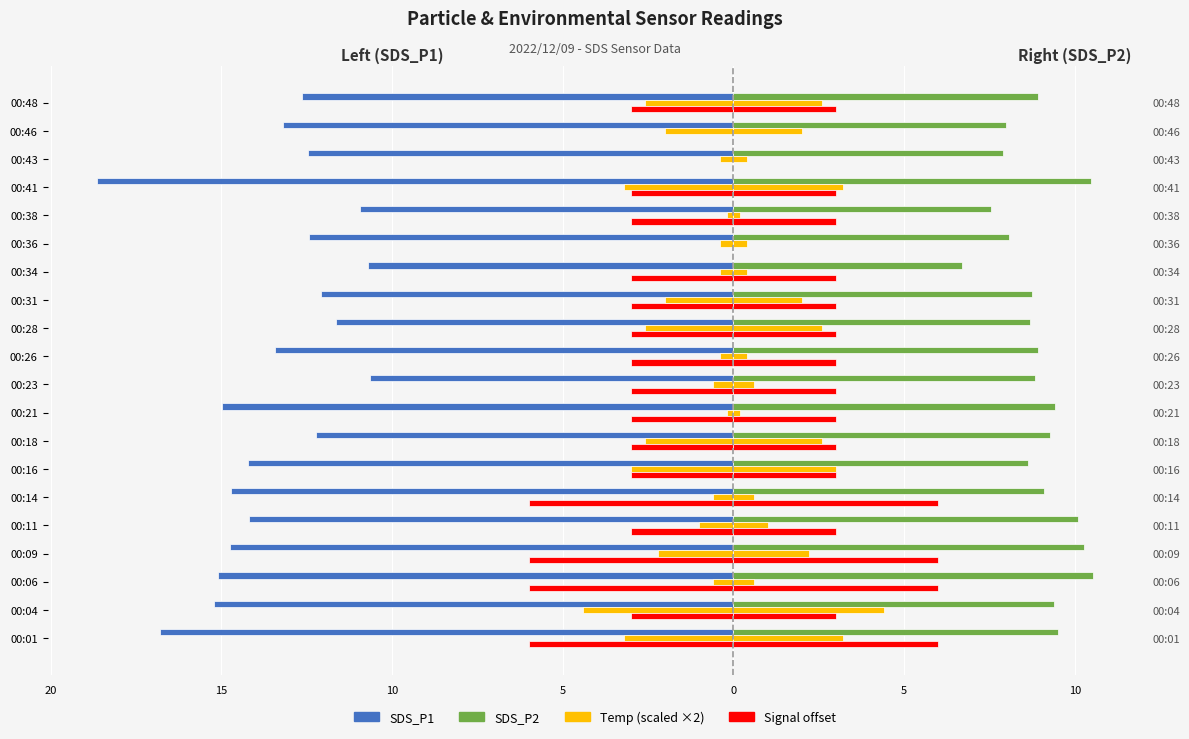

Are the bars horizontal?

Yes